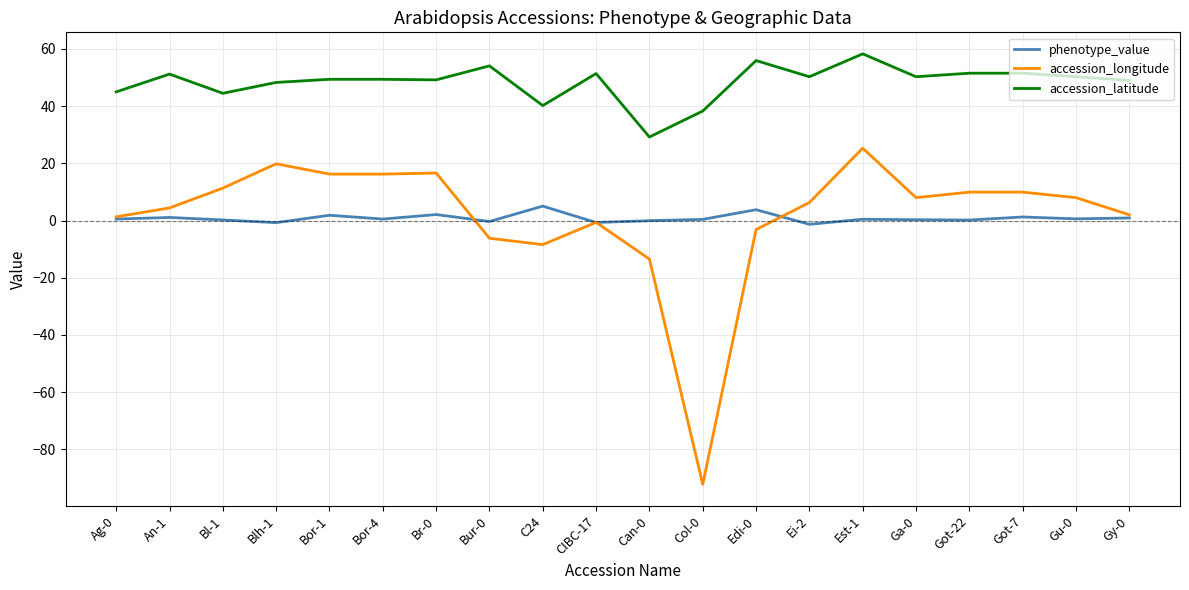

True or false: accession_latitude and accession_longitude intersect in this chart.

False